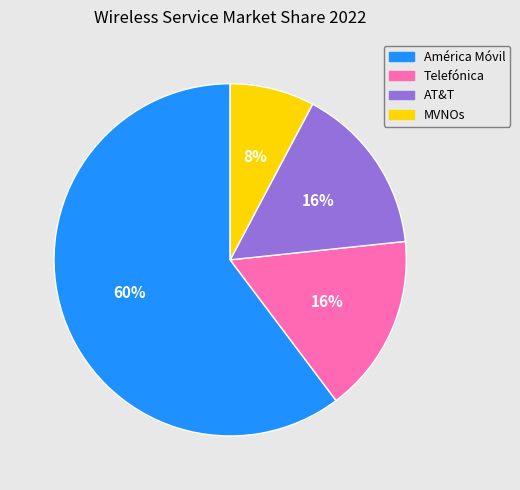

How many segments does this pie chart have?

4